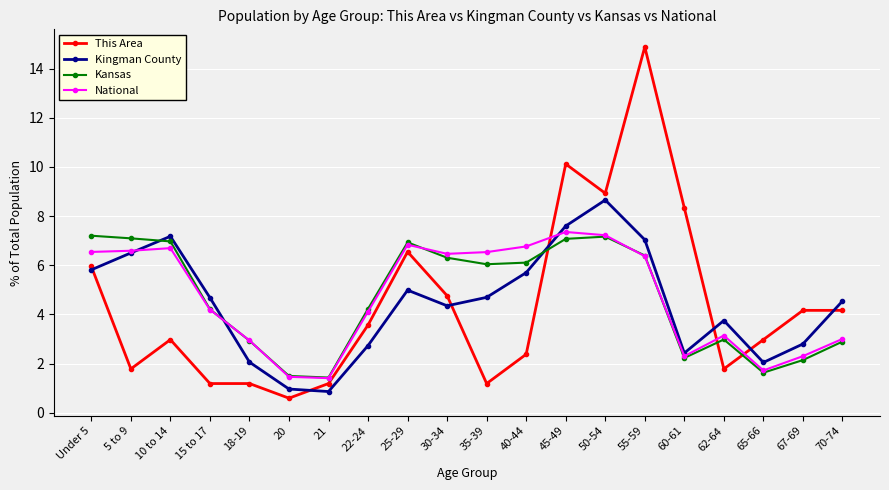

What is the difference between the maximum and minimum values in the National series?

5.9